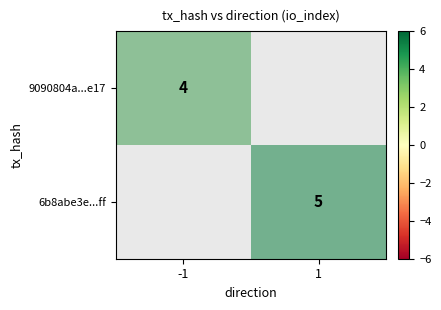

Count the number of data series in this chart.

2